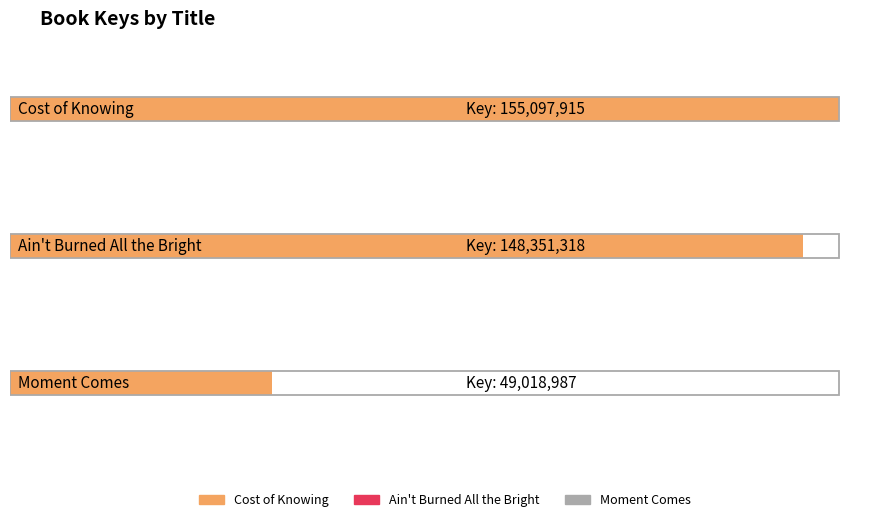

What is the ratio of the value at Cost of Knowing to the value at Moment Comes?

3.2